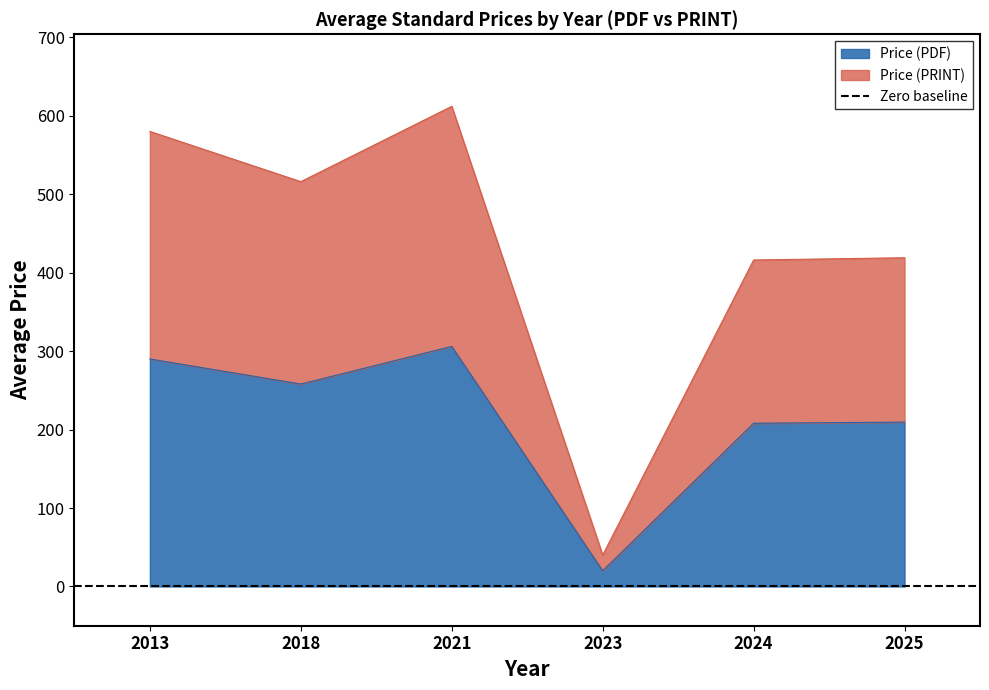

True or false: Price (PDF) and Price (PRINT) intersect in this chart.

False